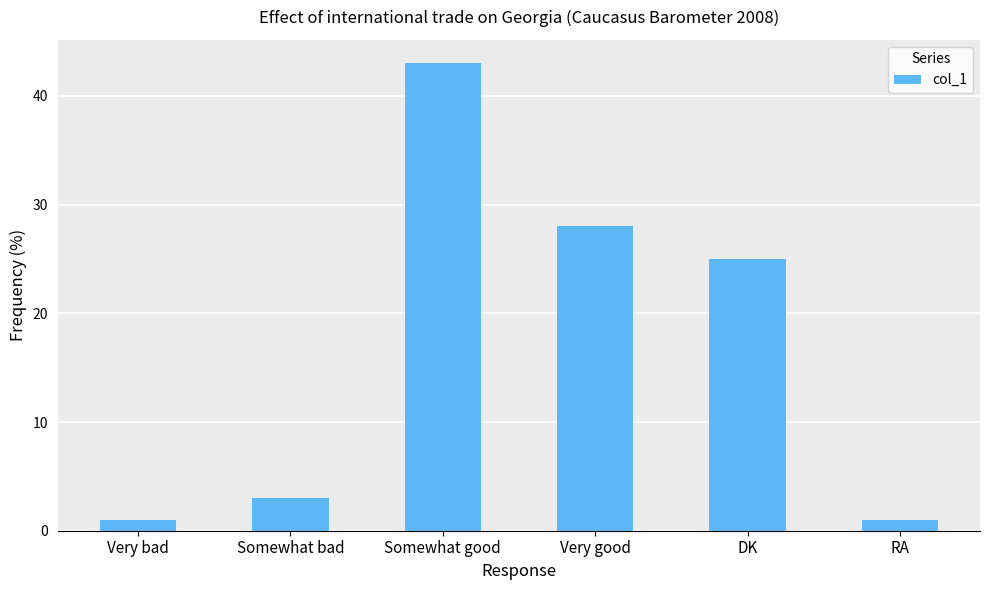

What is the sum of all values?

101